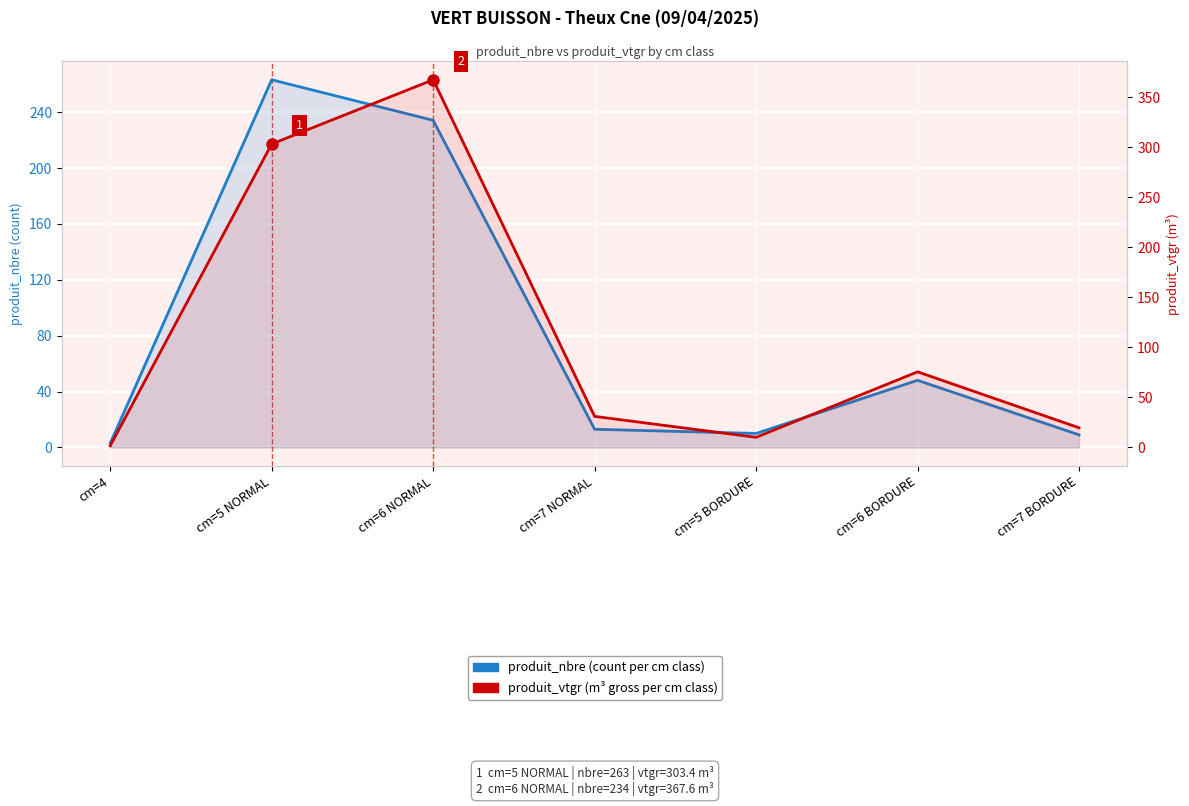

What is the average value of the produit_nbre (count) series?

82.9